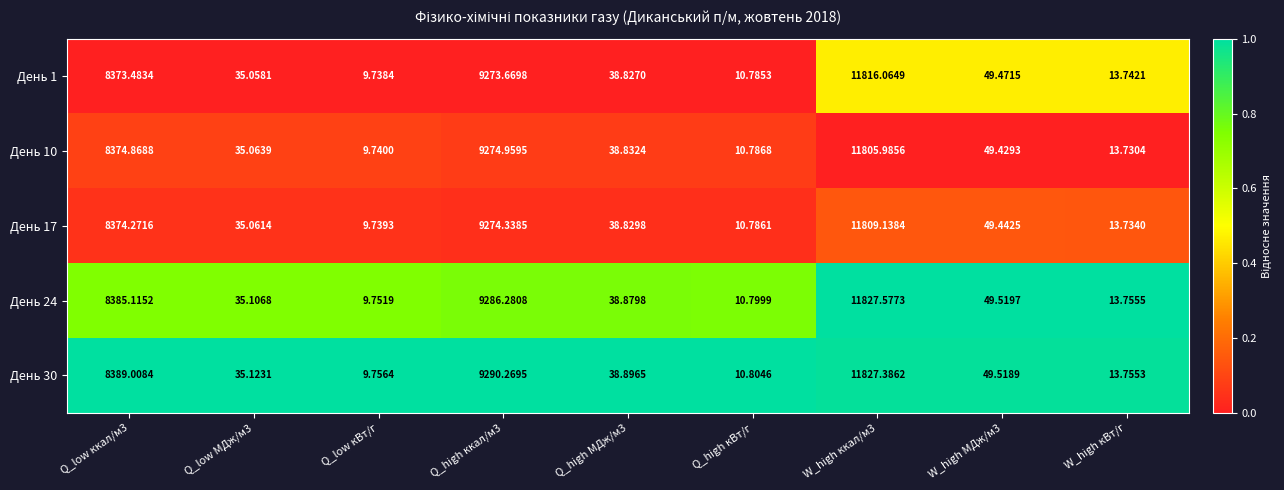

Is the value of День 10 at Q_high ккал/м3 greater than the value of День 30 at W_high ккал/м3?

No